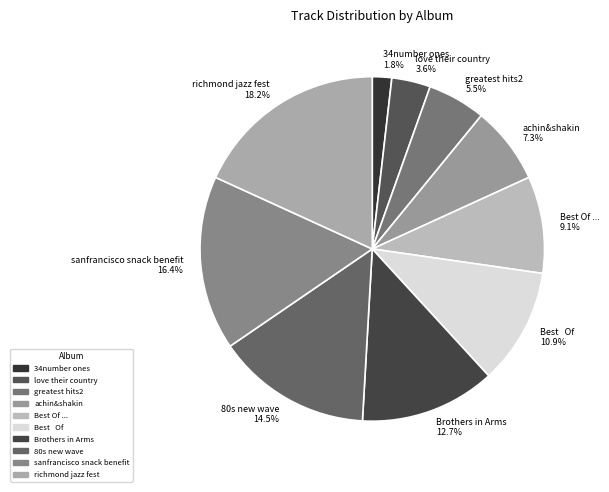

Do Best Of ... 9.1% and 34number ones 1.8% together represent more than half of the pie?

No